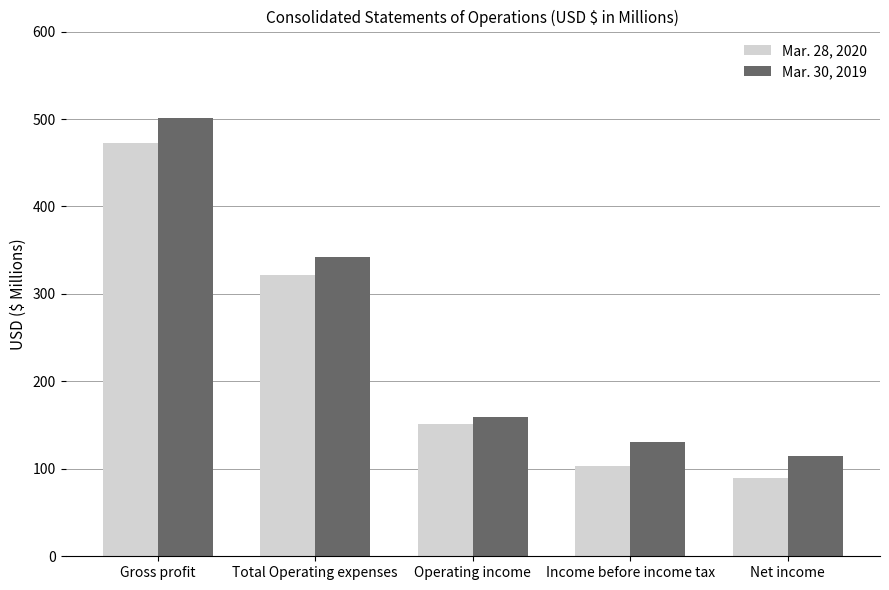

At how many categories does at least one series exceed 371?

1